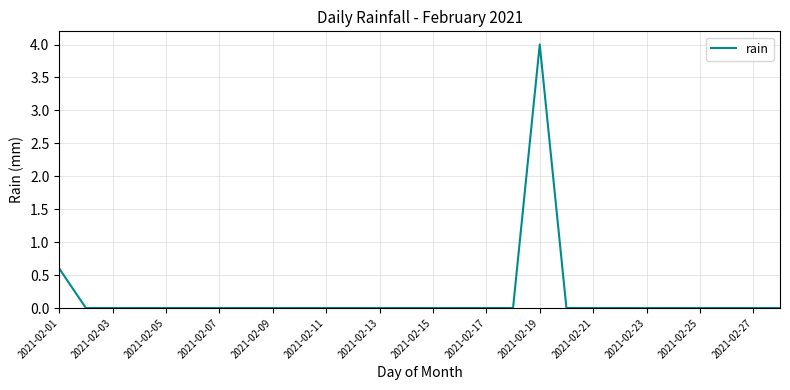

What is the average value?

0.2